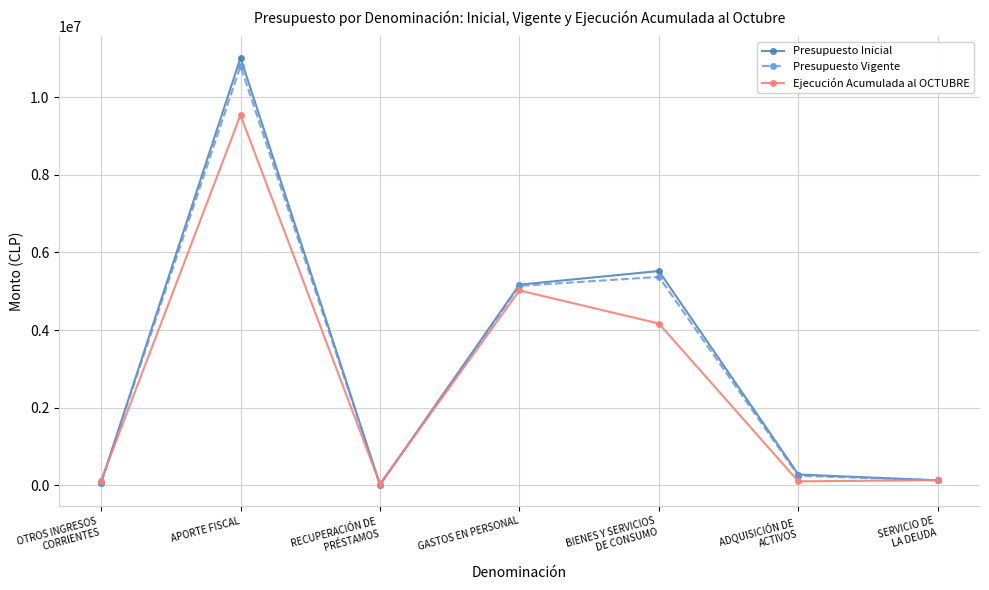

What is the maximum value shown in the chart?

11021446